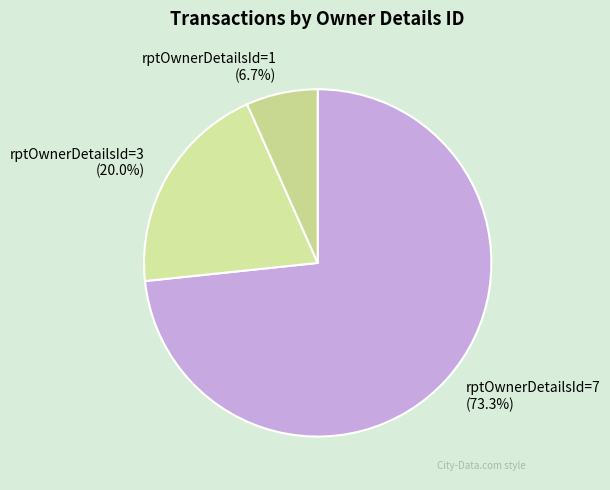

Rank the categories by value from lowest to highest.

rptOwnerDetailsId=1, rptOwnerDetailsId=3, rptOwnerDetailsId=7